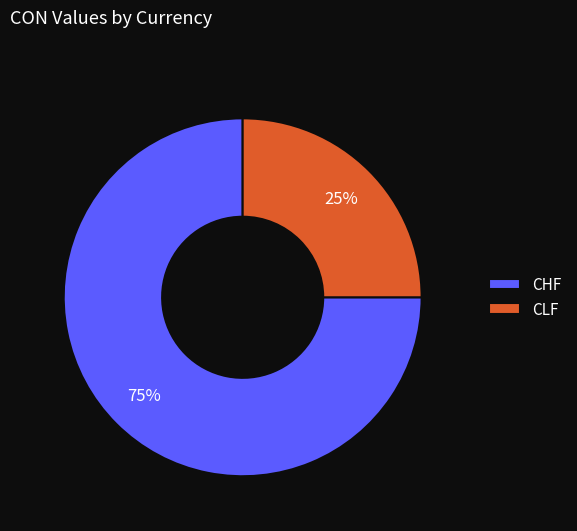

Between CHF and CLF, which is larger?

CHF